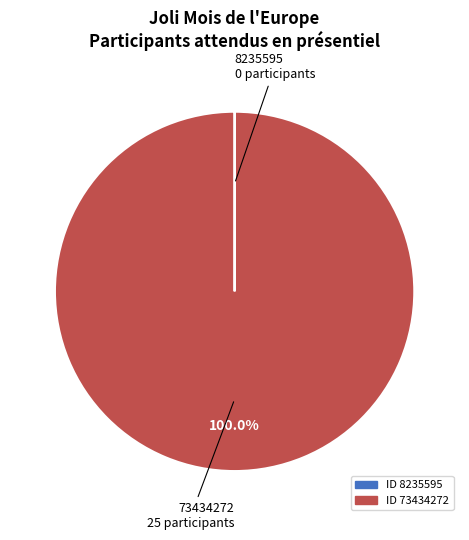

Is there any slice that represents more than half of the pie?

Yes